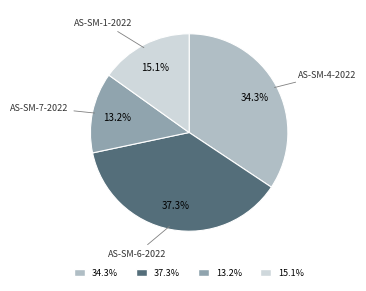

Is there any slice that represents more than half of the pie?

No